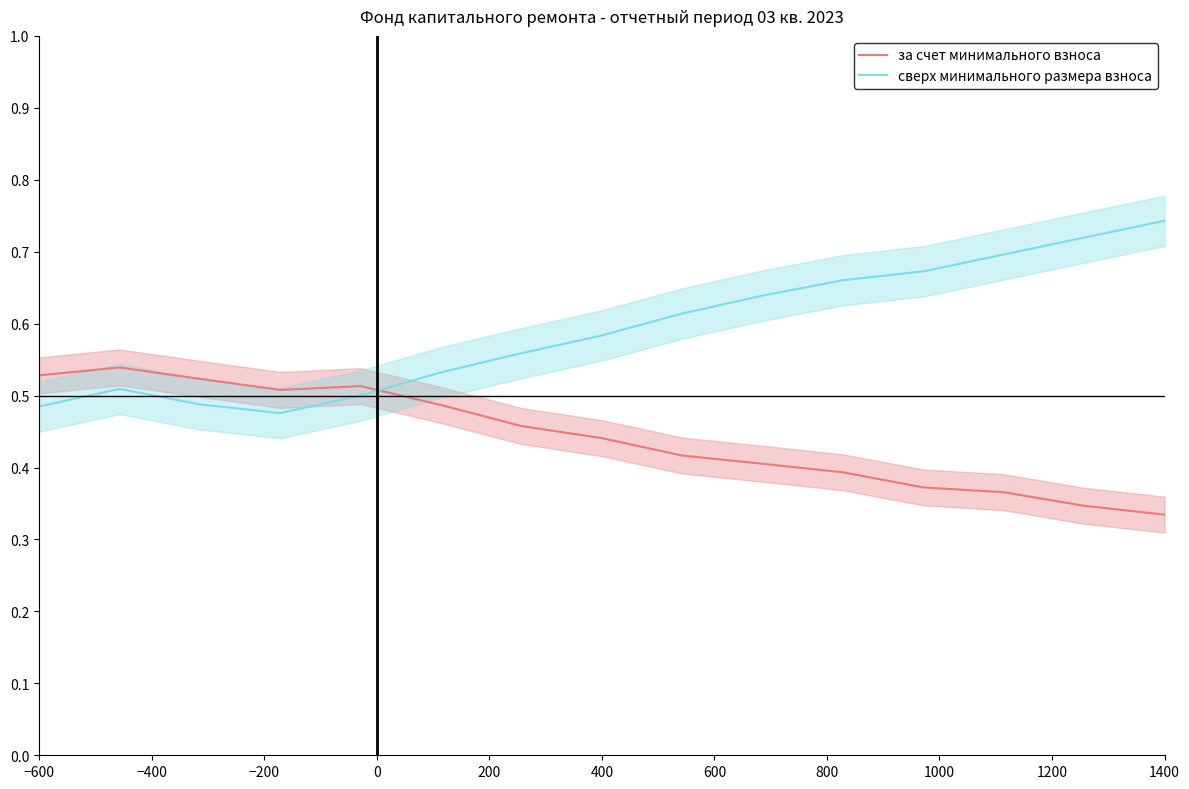

How many intersections are there between сверх минимального размера взноса and за счет минимального взноса?

1